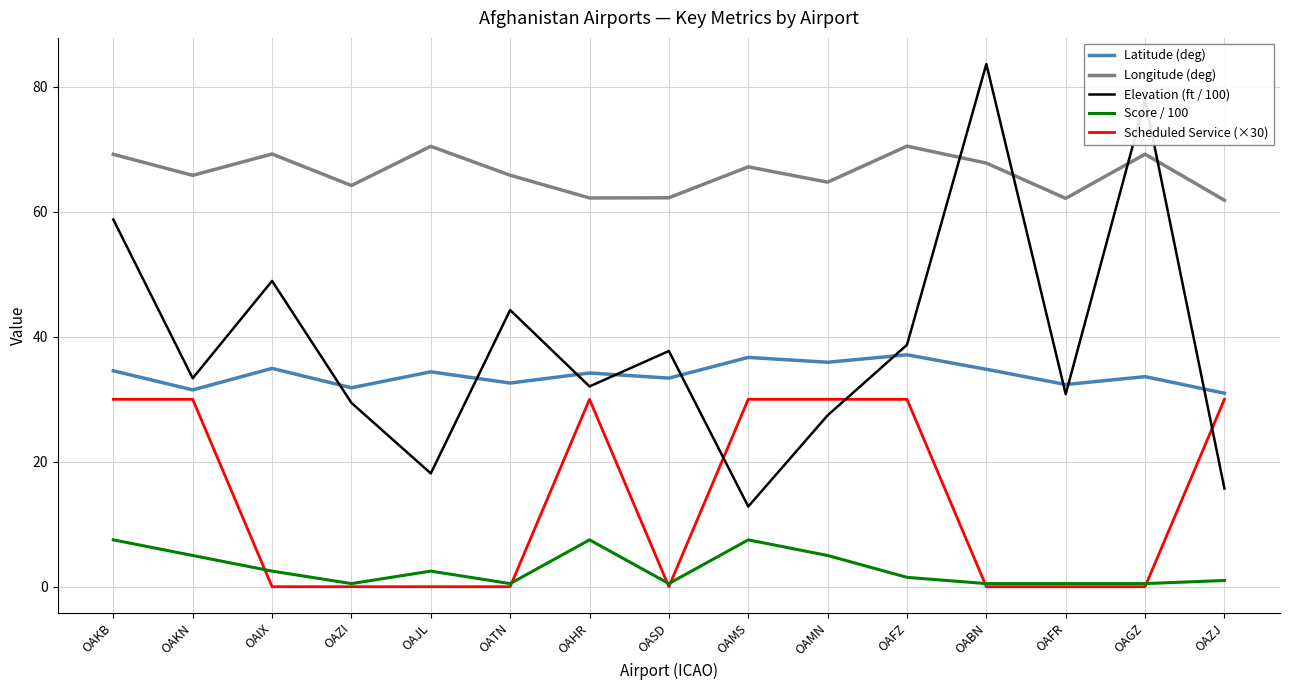

What is the difference between the highest and lowest values at OAIX?

69.3